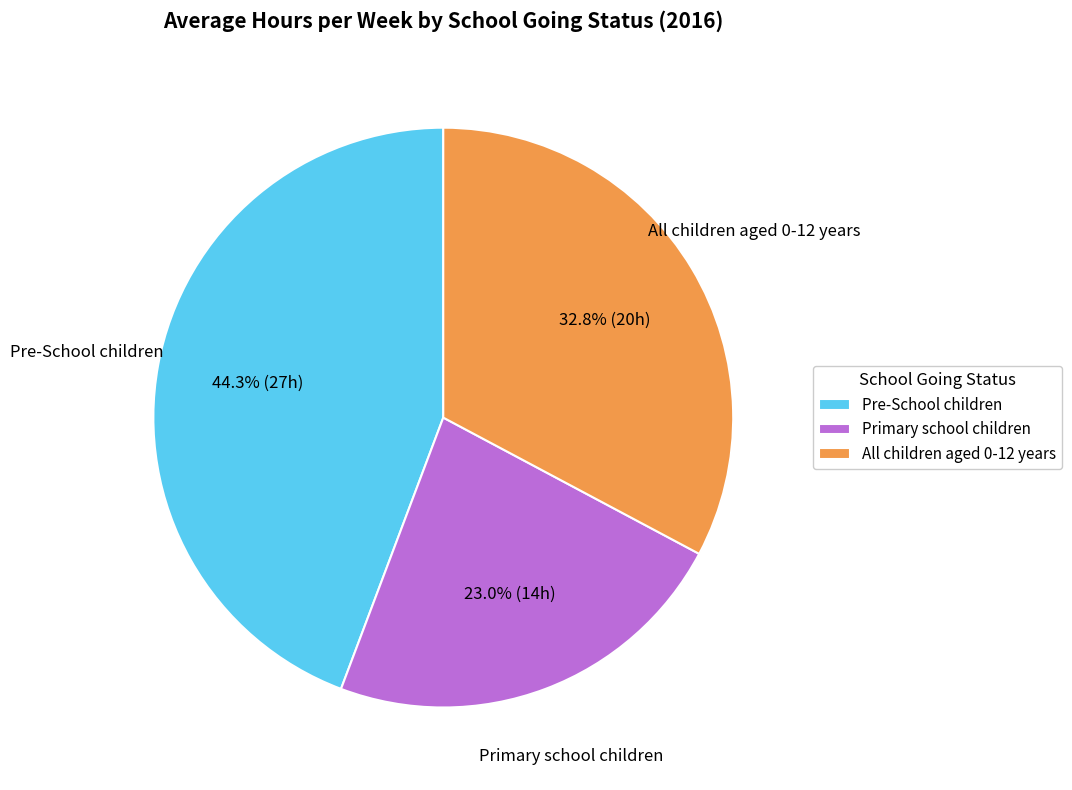

Is it true that Pre-School children is 31% of the pie?

False